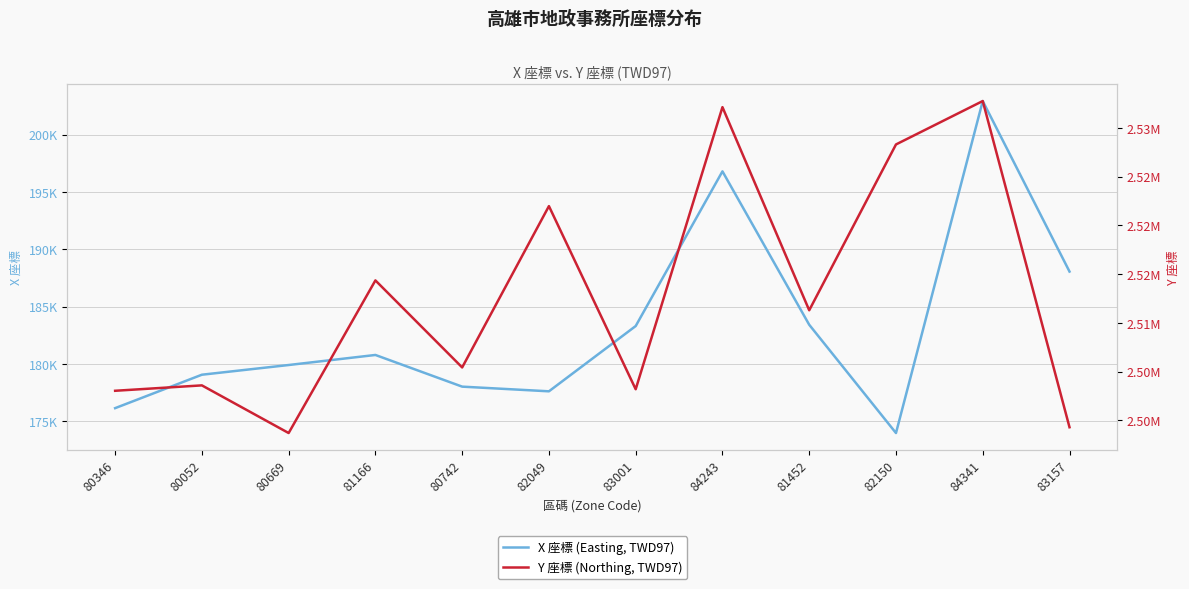

Which series has the widest spread of values?

Y 座標 (Northing, TWD97)